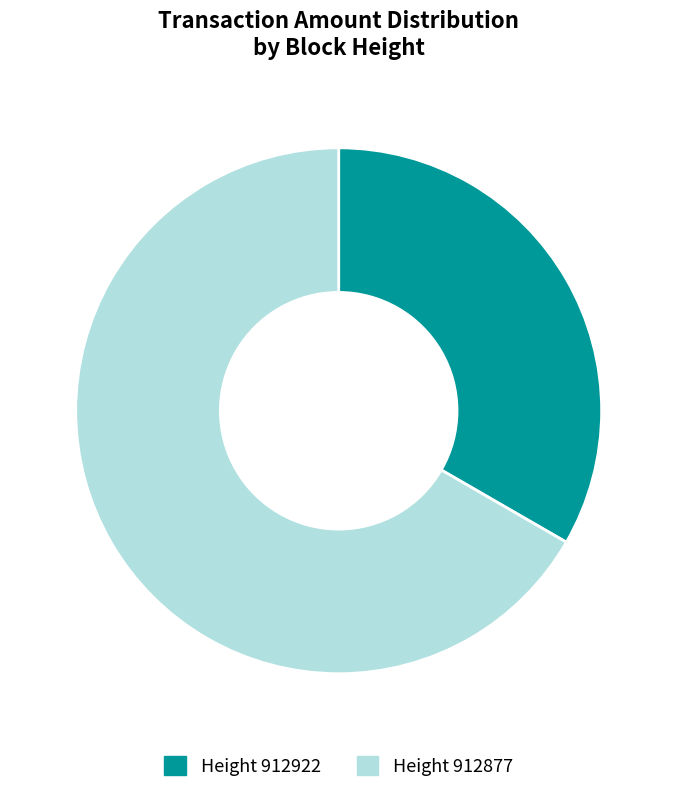

To the nearest percent, what percentage of the pie is Height 912922?

33%